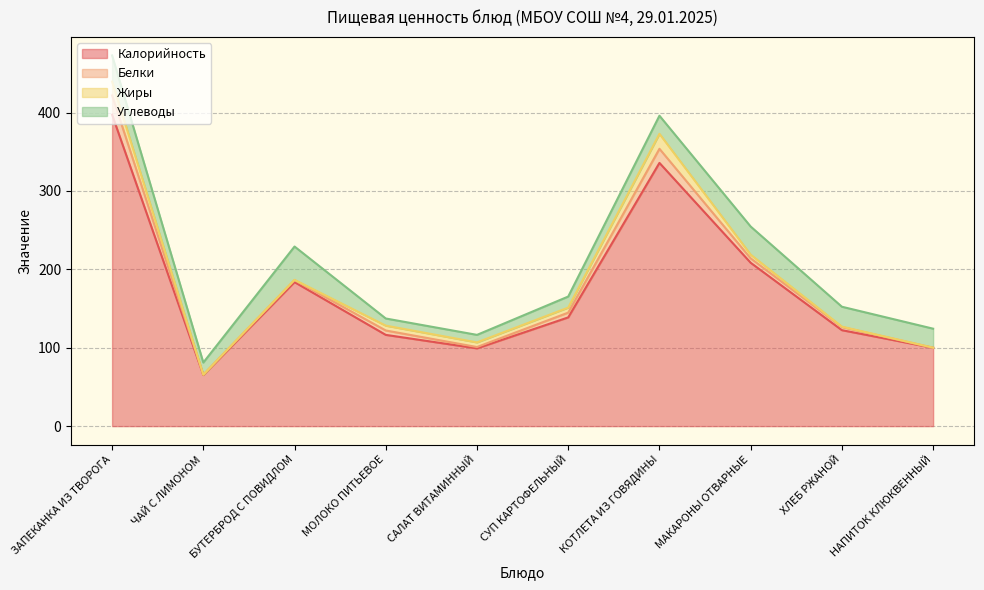

In Жиры, how many points are lower than both neighbors (excluding endpoints)?

2